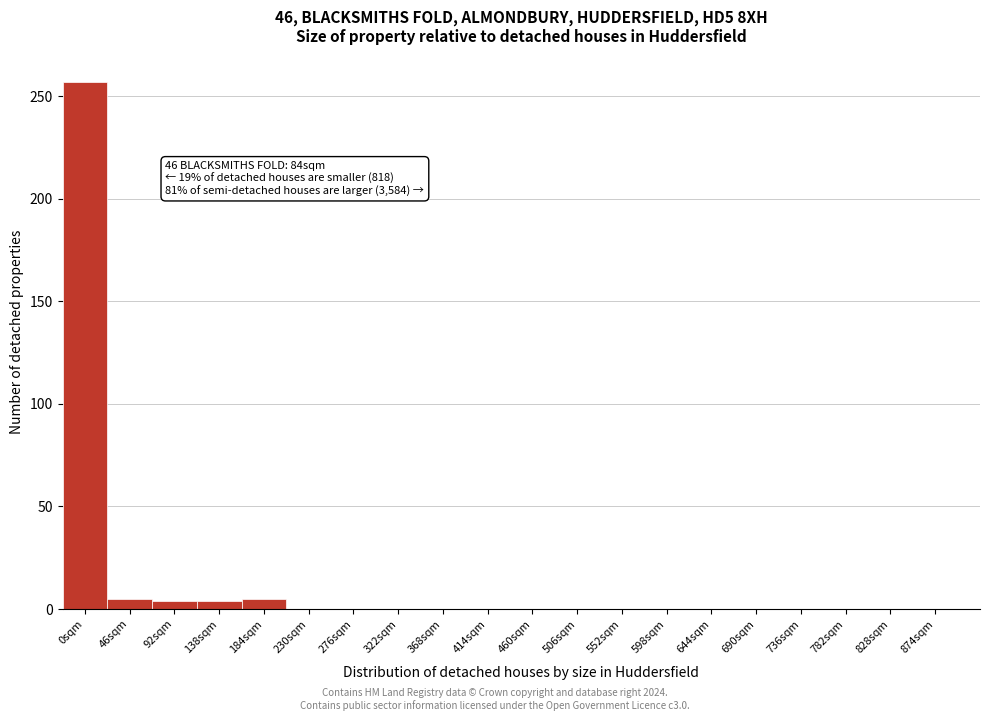

What is the sum of all values?

275